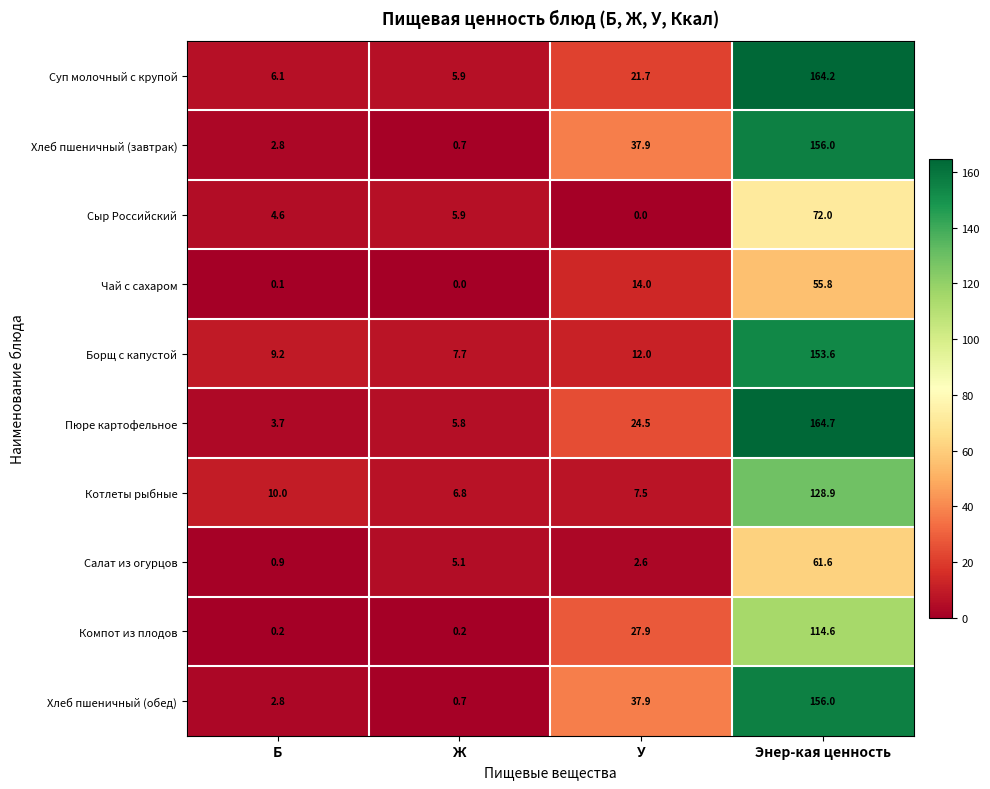

What is the sum of all Чай с сахаром values?

69.9